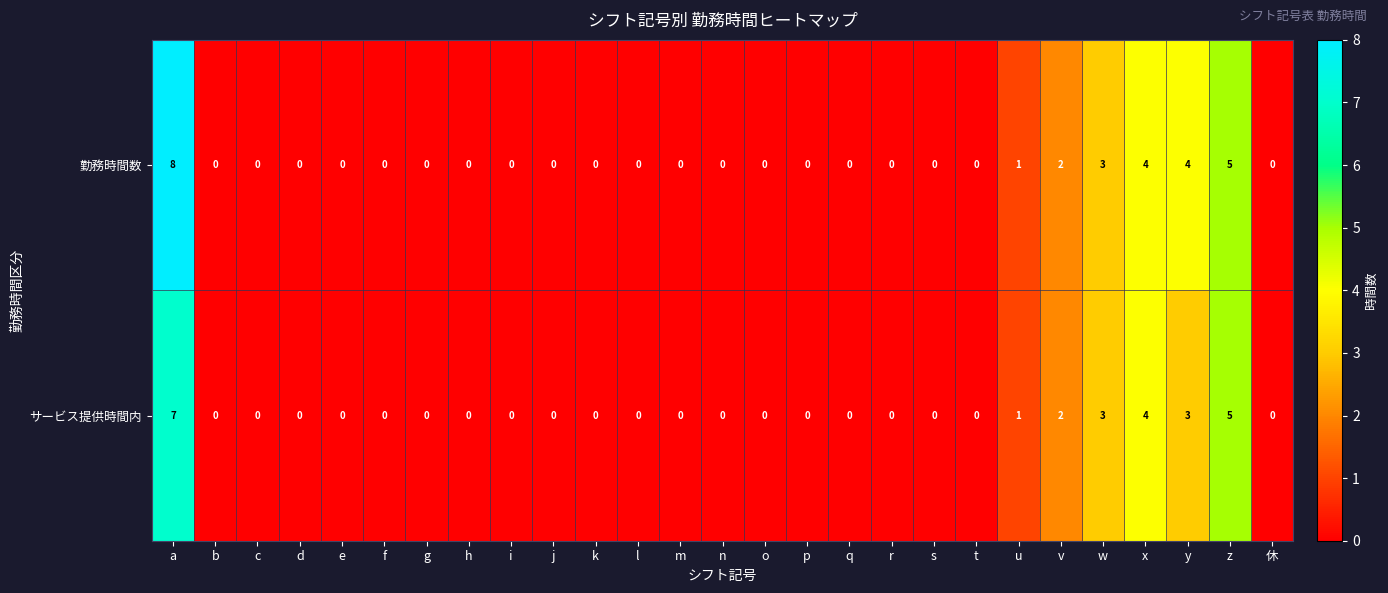

What is the difference between the maximum and minimum values in the 勤務時間数 series?

8